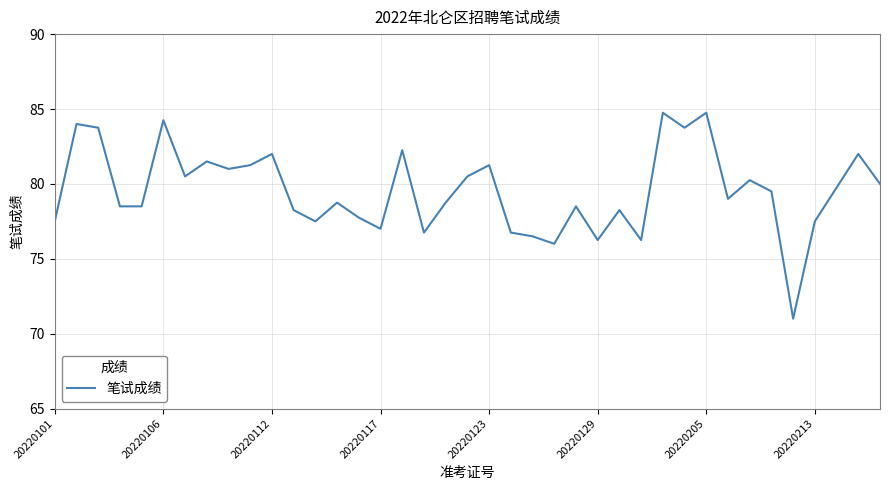

Is it true that the value at 20220123 is 81.2?

True